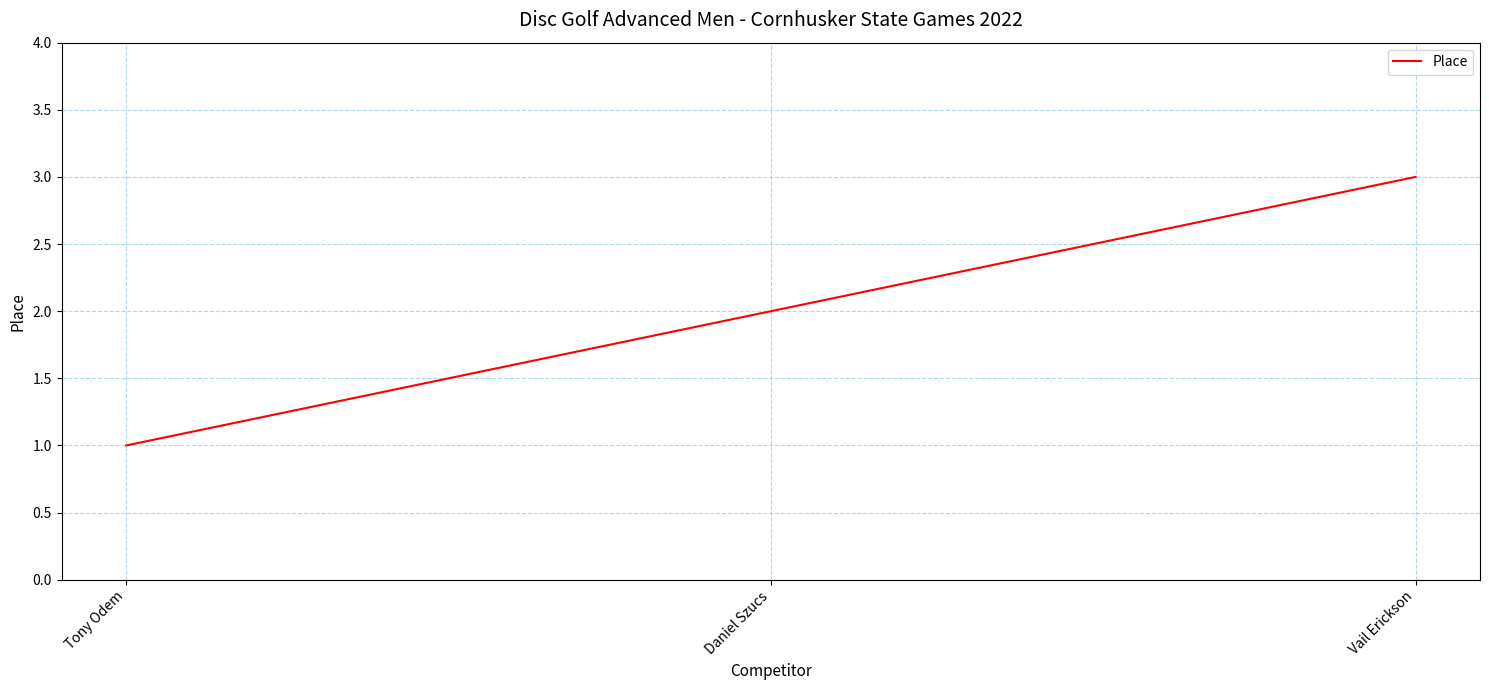

The chart shows a value of 2 at Daniel Szucs. True or false?

True